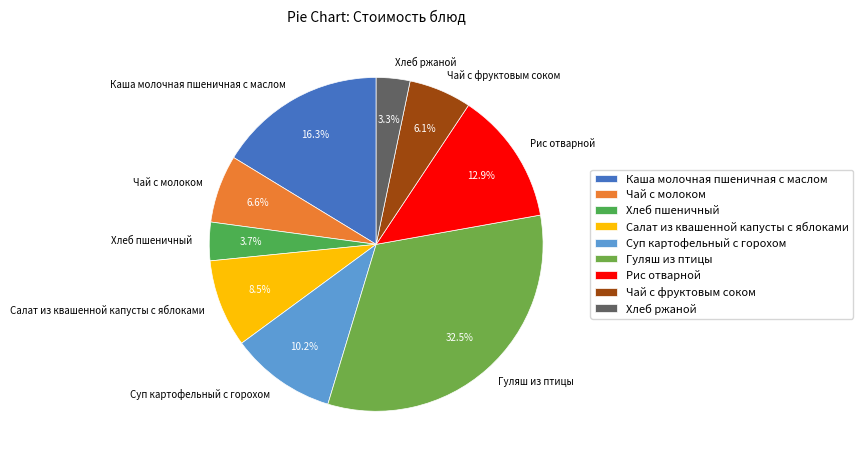

Count the number of slices in the pie.

9